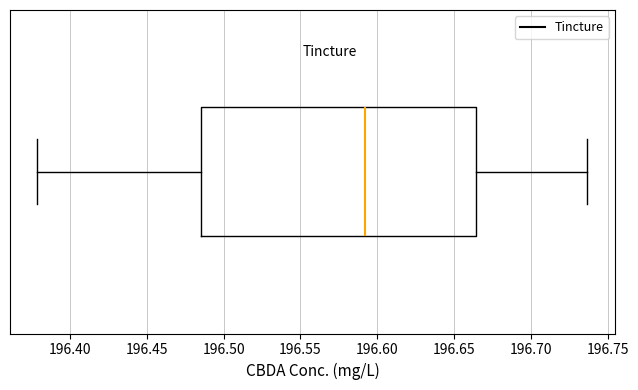

Transcribe this box plot: give where the median line is, the range the box spans, and where the two whiskers end, as read against the x-axis. The values are not printed on the chart, so give them approximately, as read against the axis.

median 196.590, box 196.485 to 196.665, whiskers 196.380 to 196.735